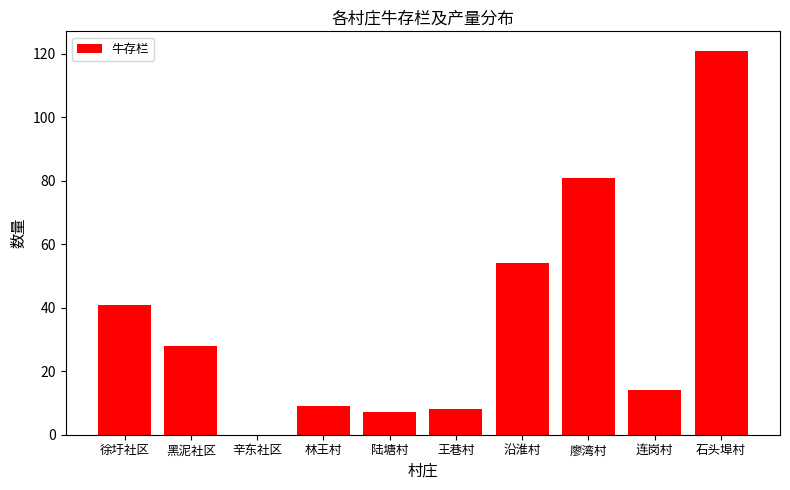

What is the approximate value at 连岗村, to the nearest 10?

10